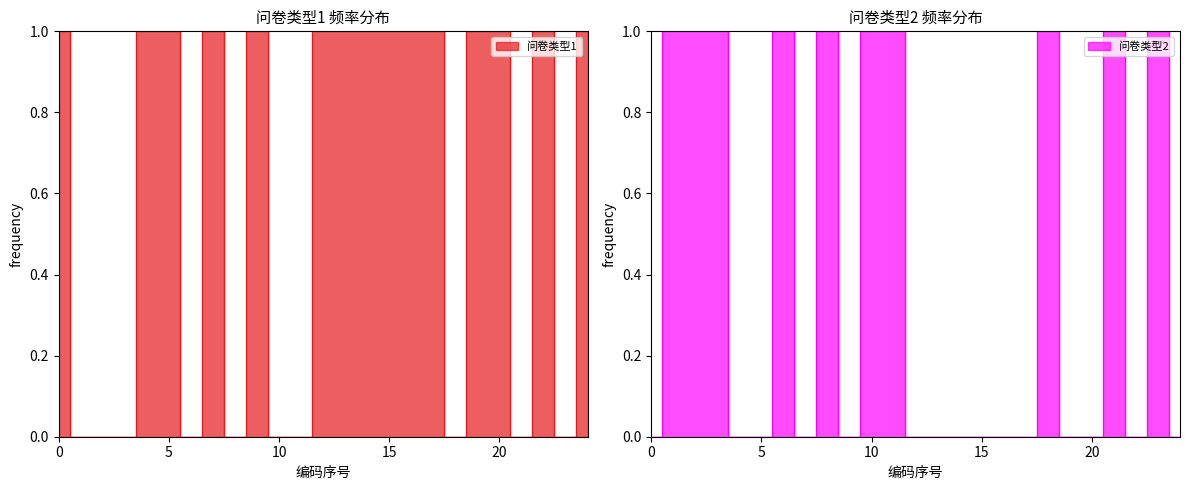

What is the difference between the maximum and second lowest values in the 问卷类型1 series?

1